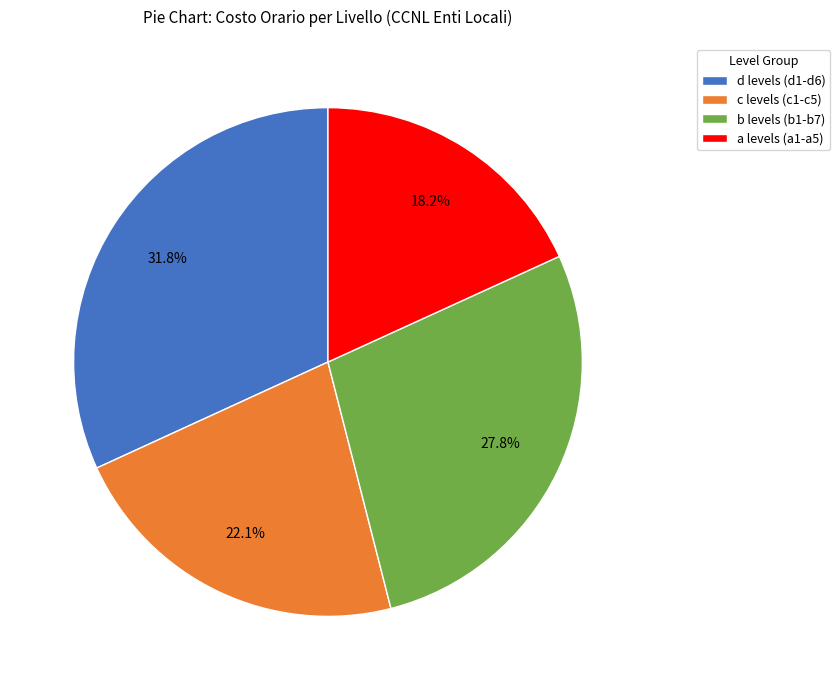

How many slices are in this pie chart?

4